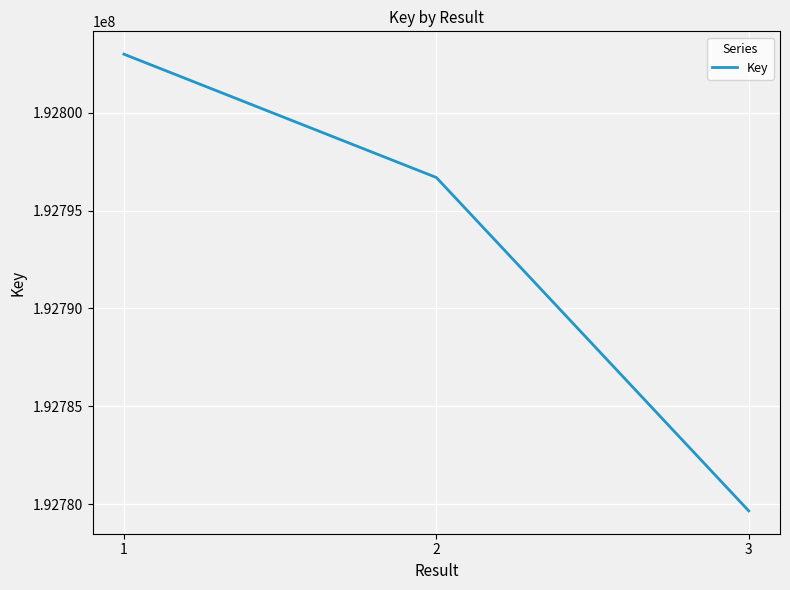

What is the difference between the maximum and minimum values?

23342